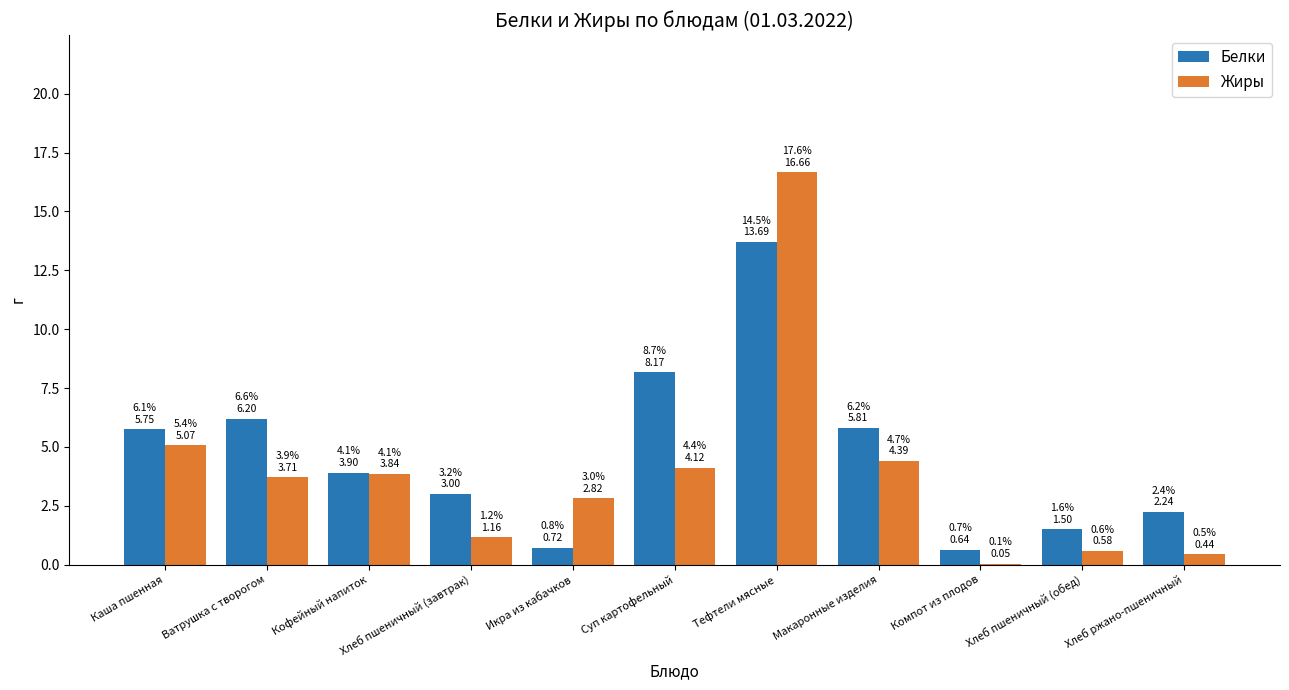

What is the total value across all series at Хлеб ржано-пшеничный?

2.7